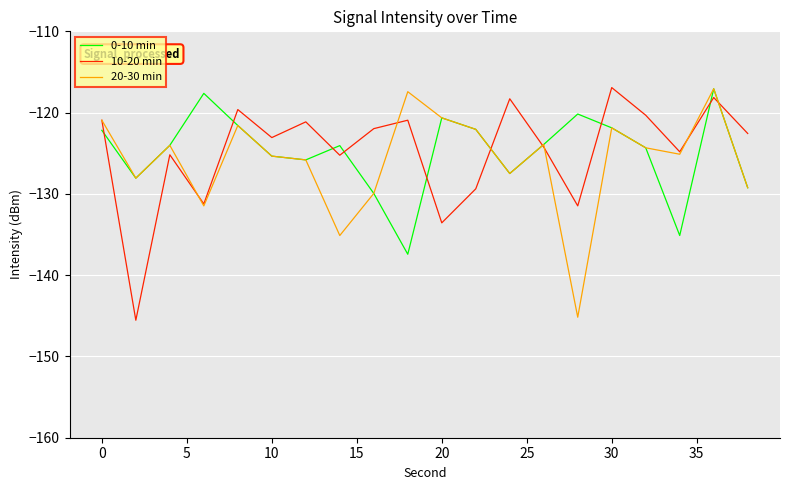

What is the lowest value of the 0-10 min series?

-137.4